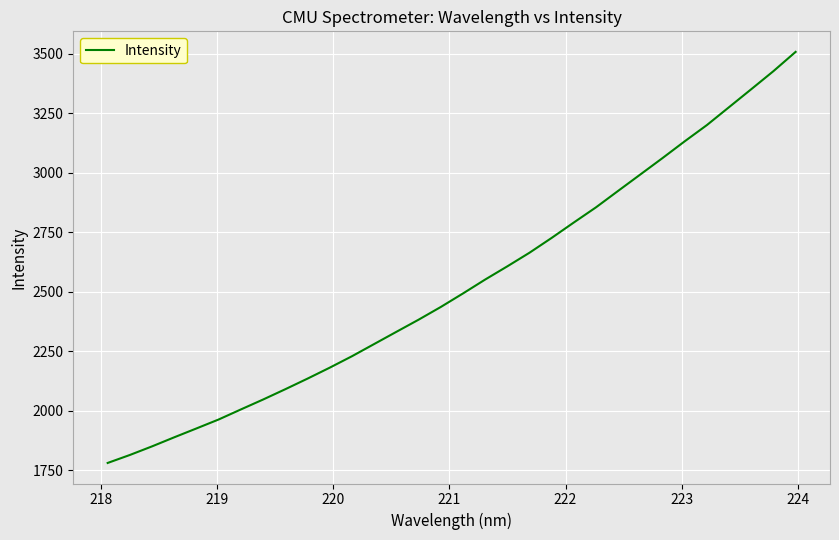

True or false: there are more than 0 points higher than both neighbors.

False